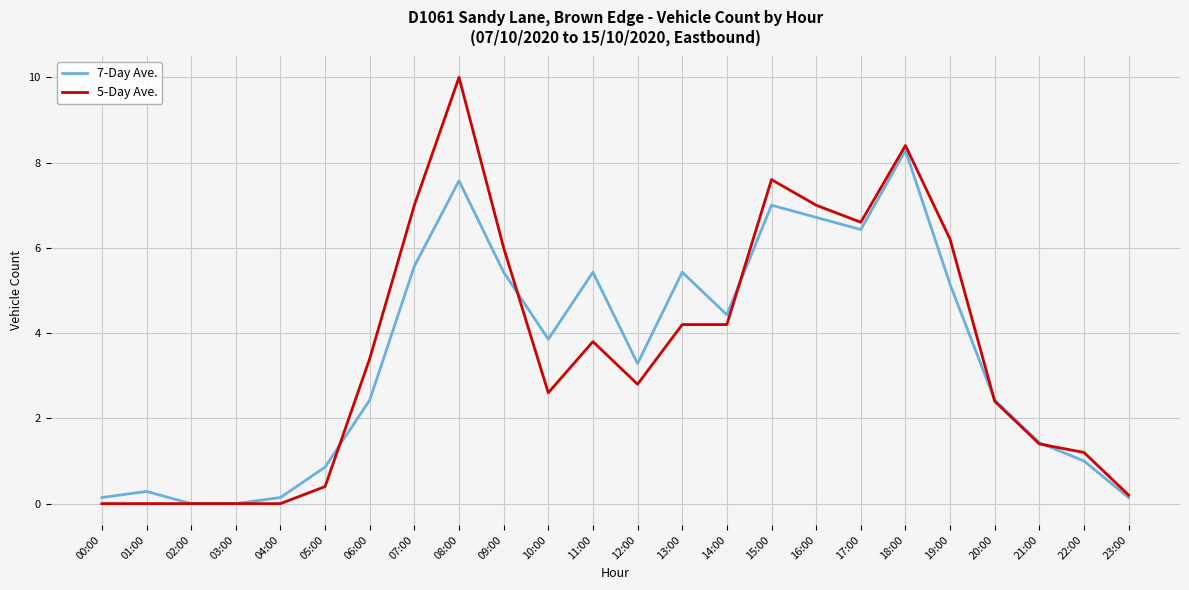

Where does the 7-Day Ave. series first go above 3?

07:00